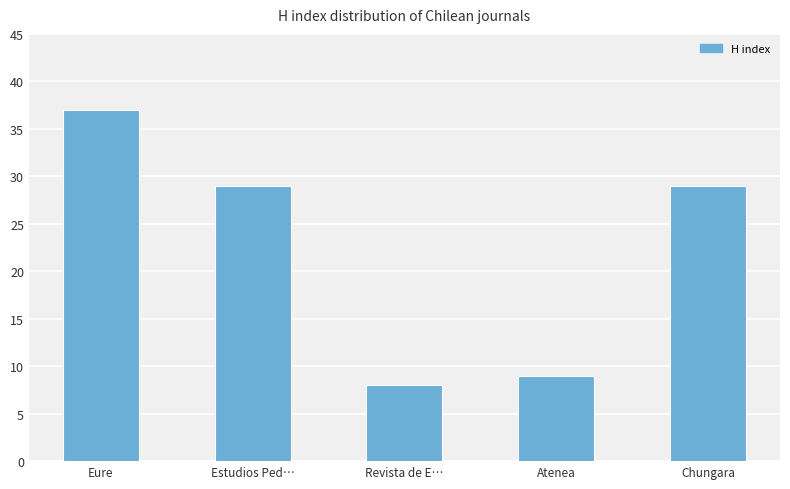

True or false: the data shows 29 at Estudios Ped….

True